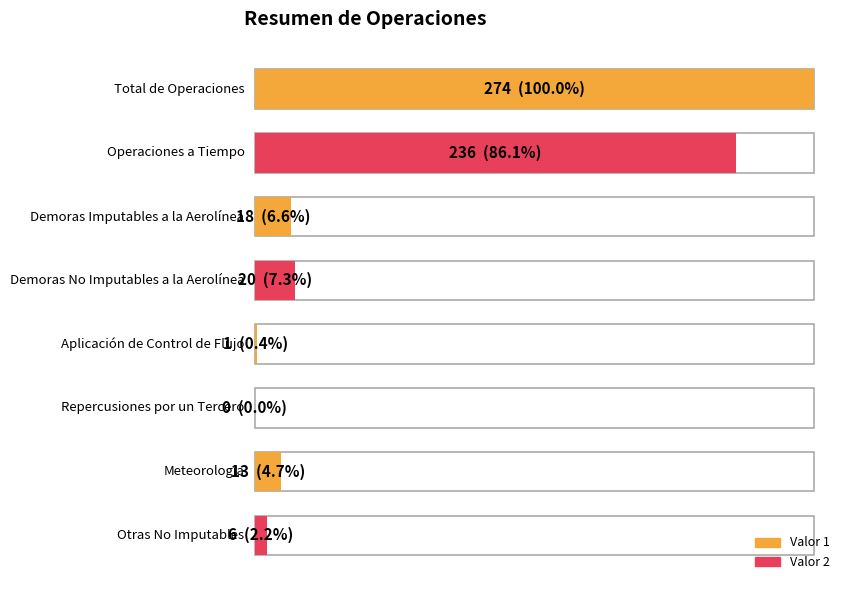

Between Demoras Imputables a la Aerolínea and Demoras No Imputables a la Aerolínea, which is larger?

Demoras No Imputables a la Aerolínea